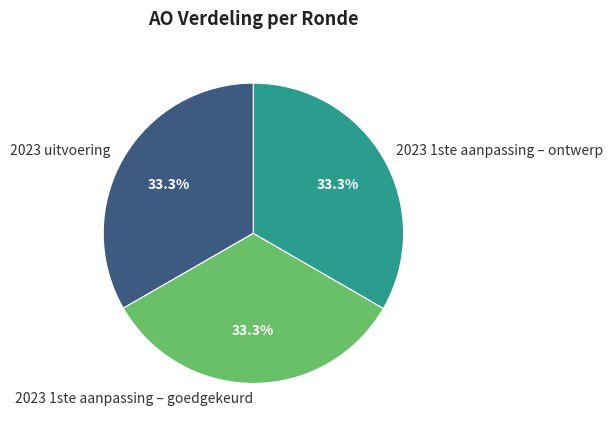

Is it true that 2023 uitvoering is 33% of the pie?

True